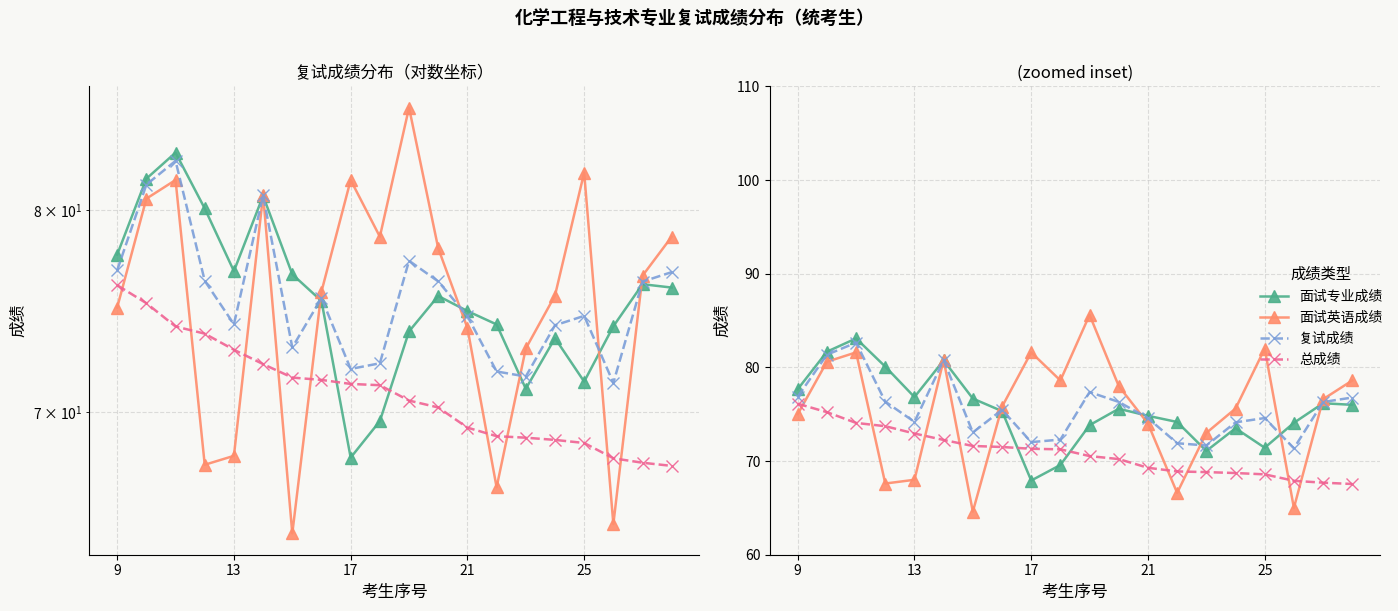

Is it true that 复试成绩 equals 27.3 at 10?

False